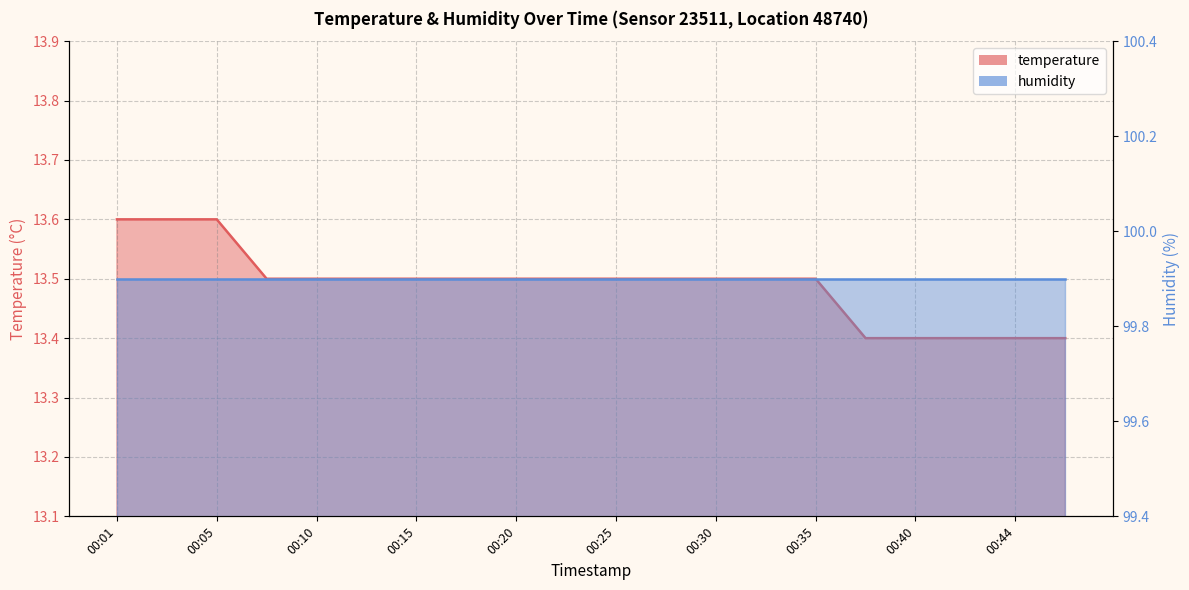

What is the smallest value displayed?

13.4